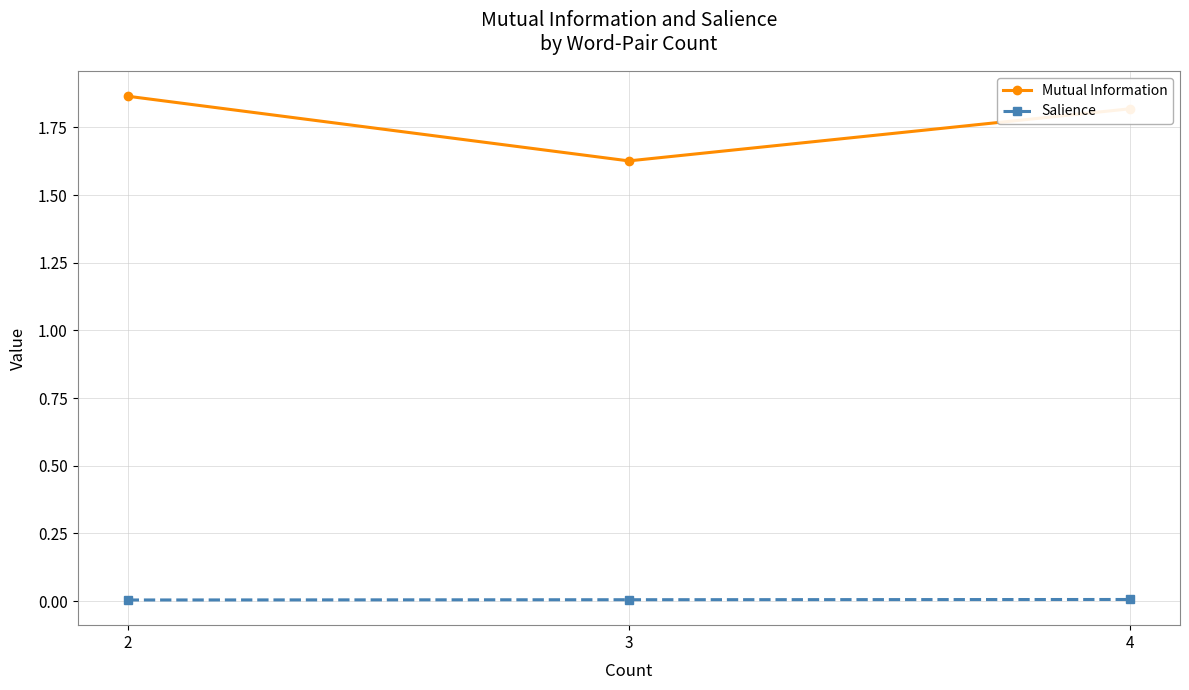

Rank the series by their maximum value, from highest to lowest.

Mutual Information, Salience